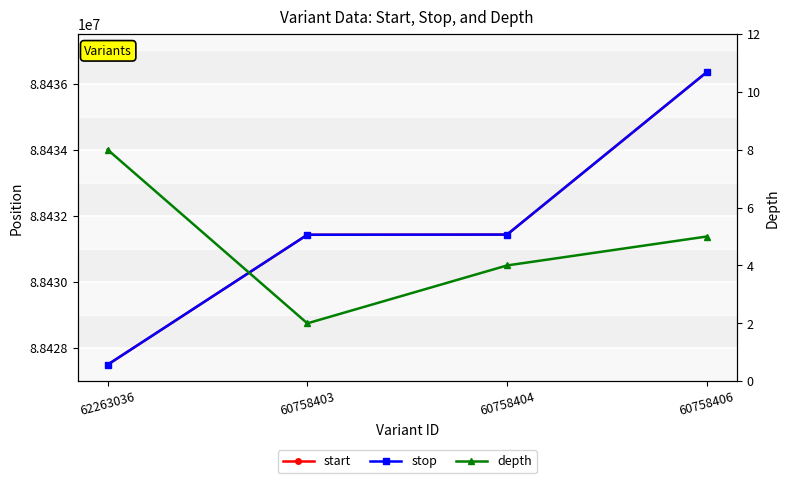

What is the difference between the maximum and minimum values in the start series?

8844